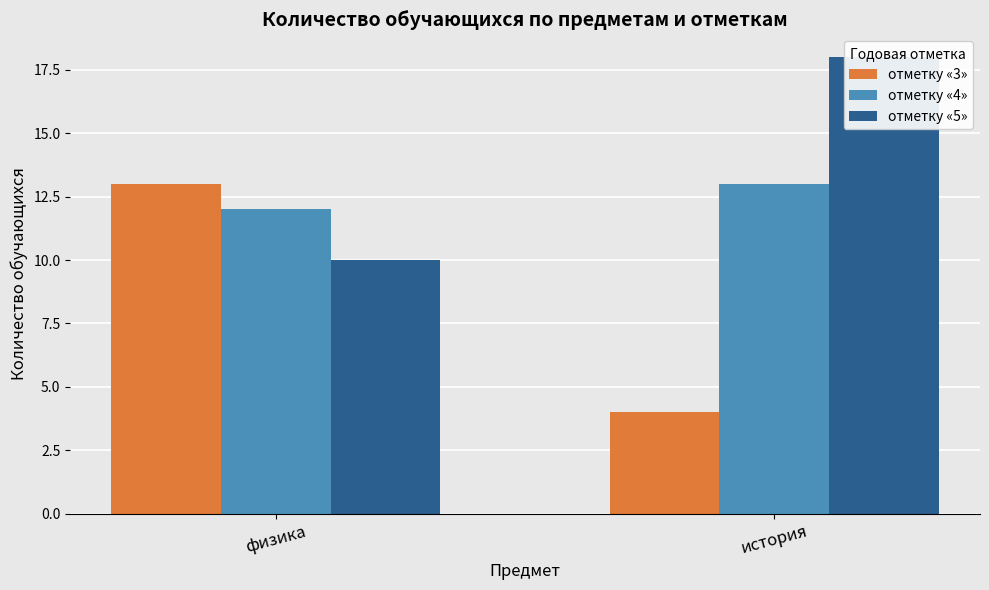

Reading right to left, list all the values displayed in this chart.

отметку «3»: 4	13
отметку «4»: 13	12
отметку «5»: 18	10